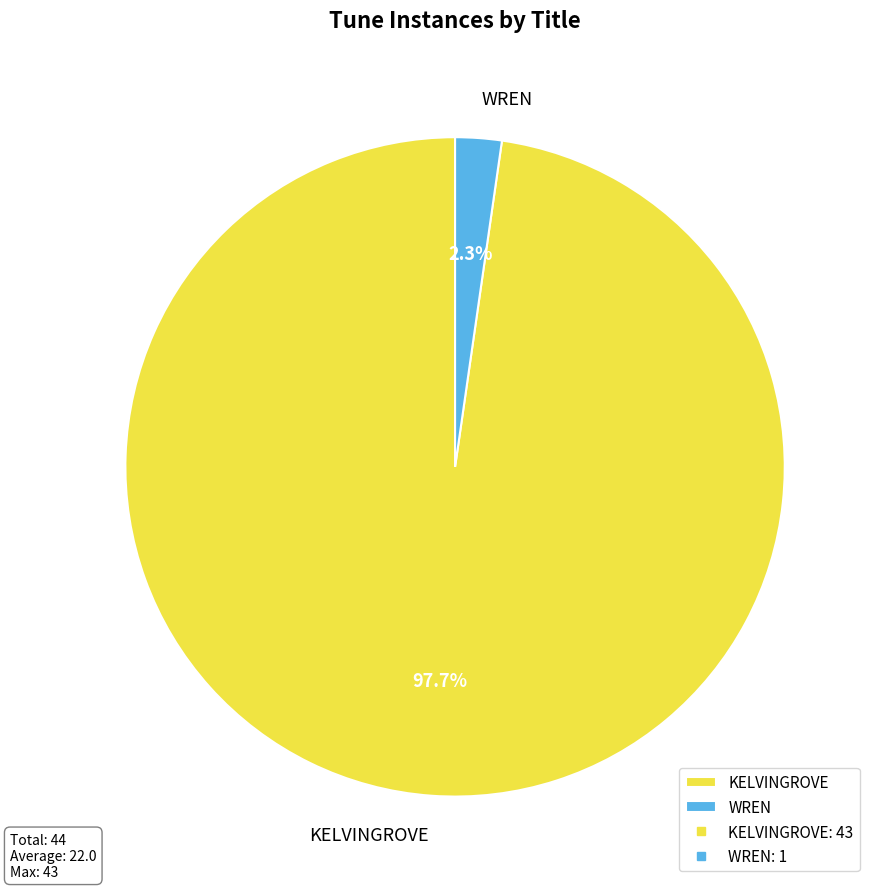

To the nearest percent, what portion does WREN represent?

2%